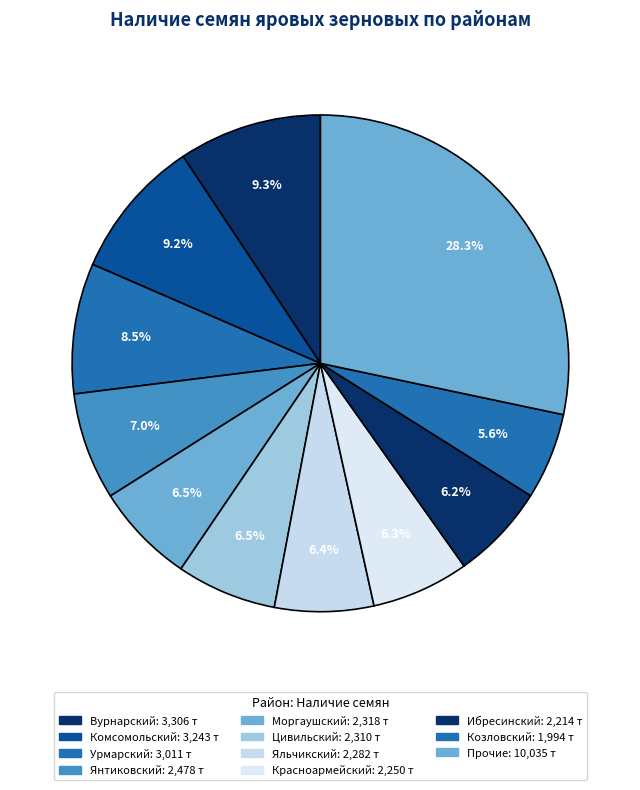

How many segments does this pie chart have?

11